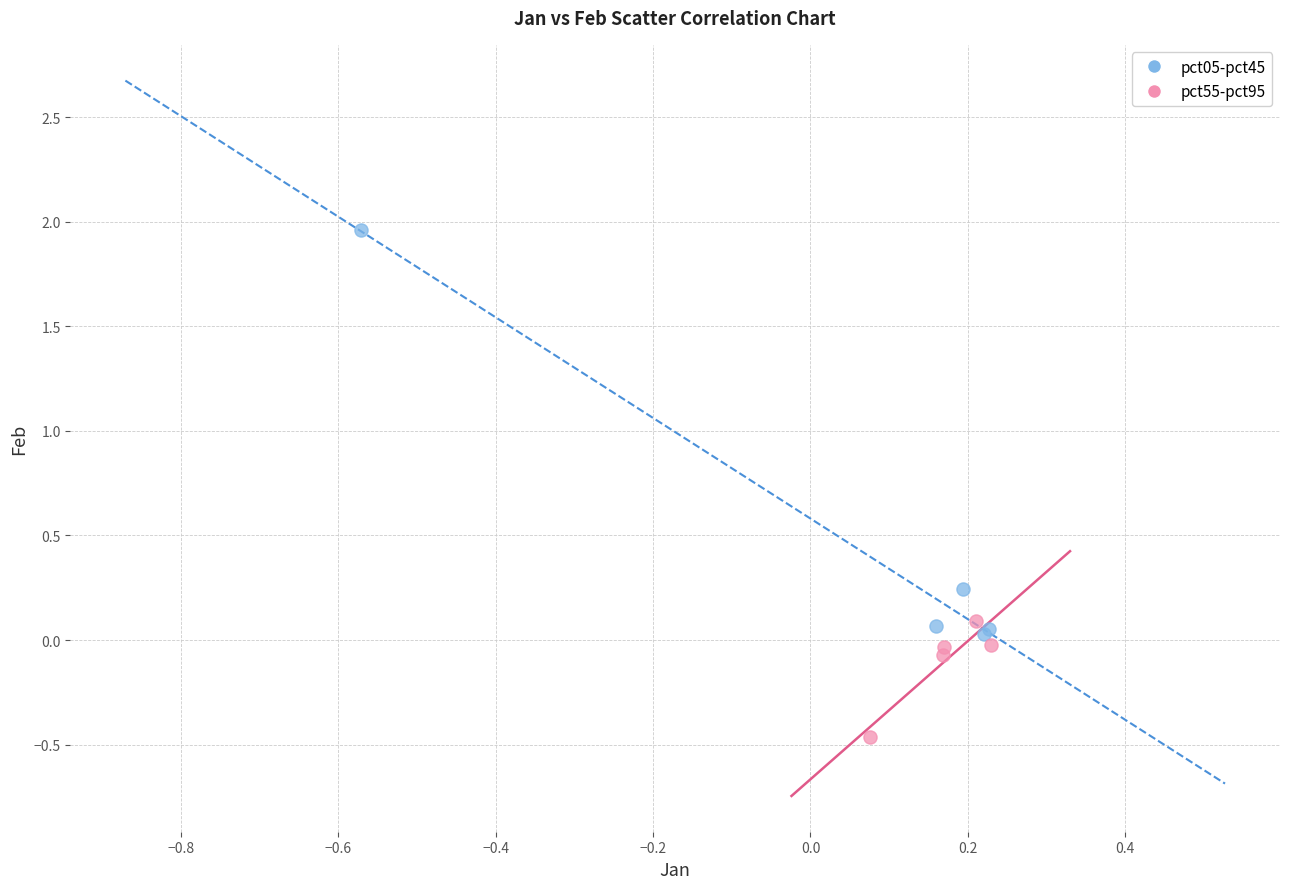

Which series reaches the minimum Y coordinate?

pct55-pct95